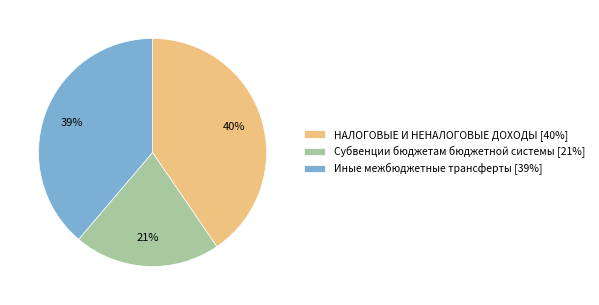

Which category has the biggest portion of the pie?

НАЛОГОВЫЕ И НЕНАЛОГОВЫЕ ДОХОДЫ